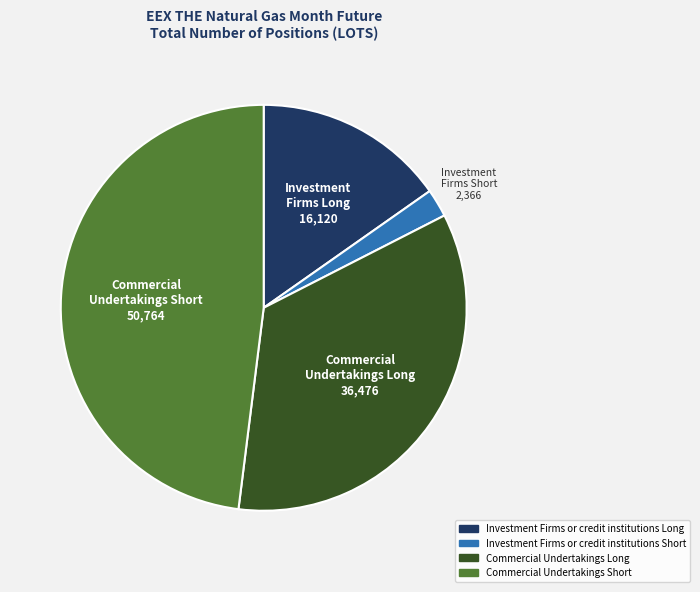

Does any single category account for the majority?

No